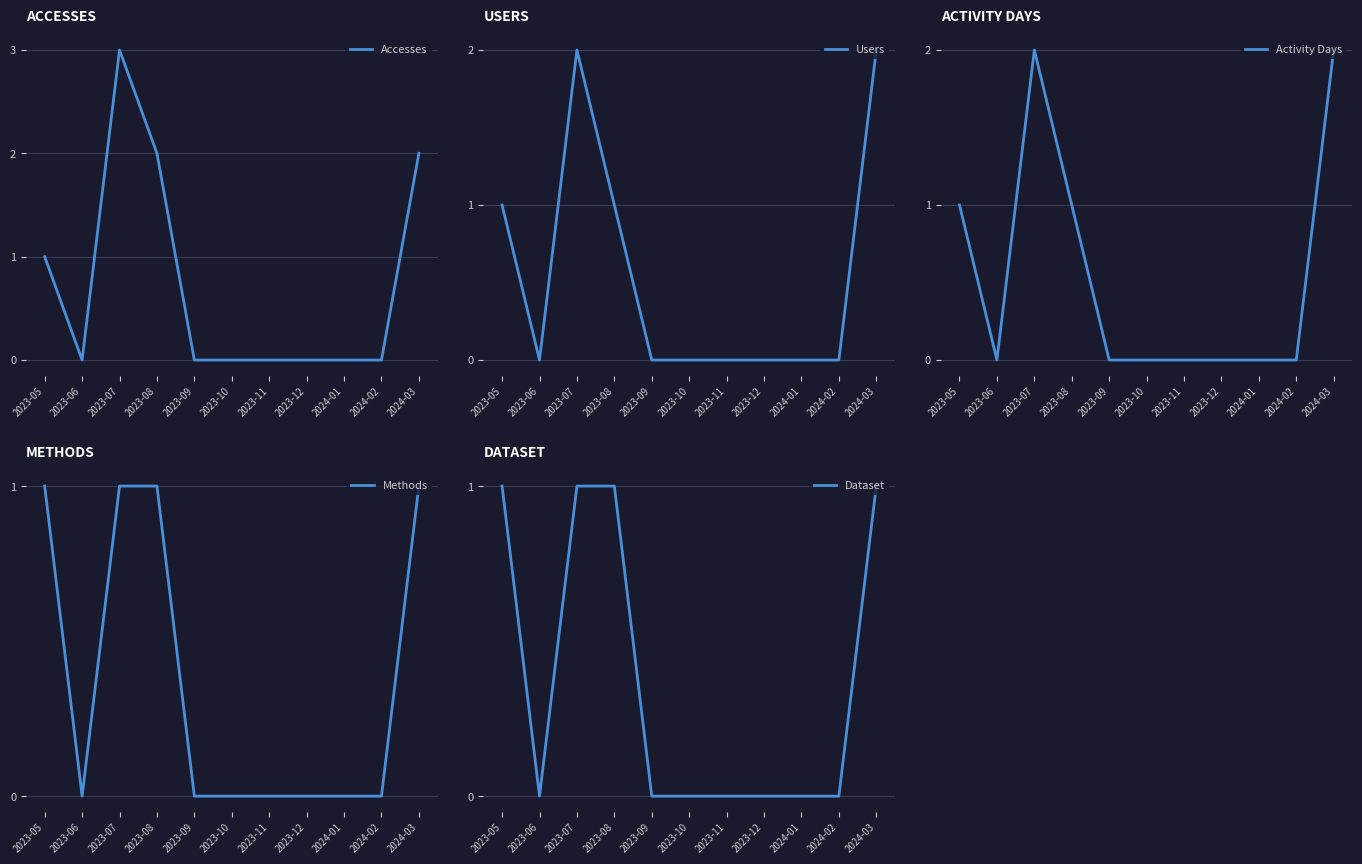

The value of Dataset at 2023-12 is 0. True or false?

True